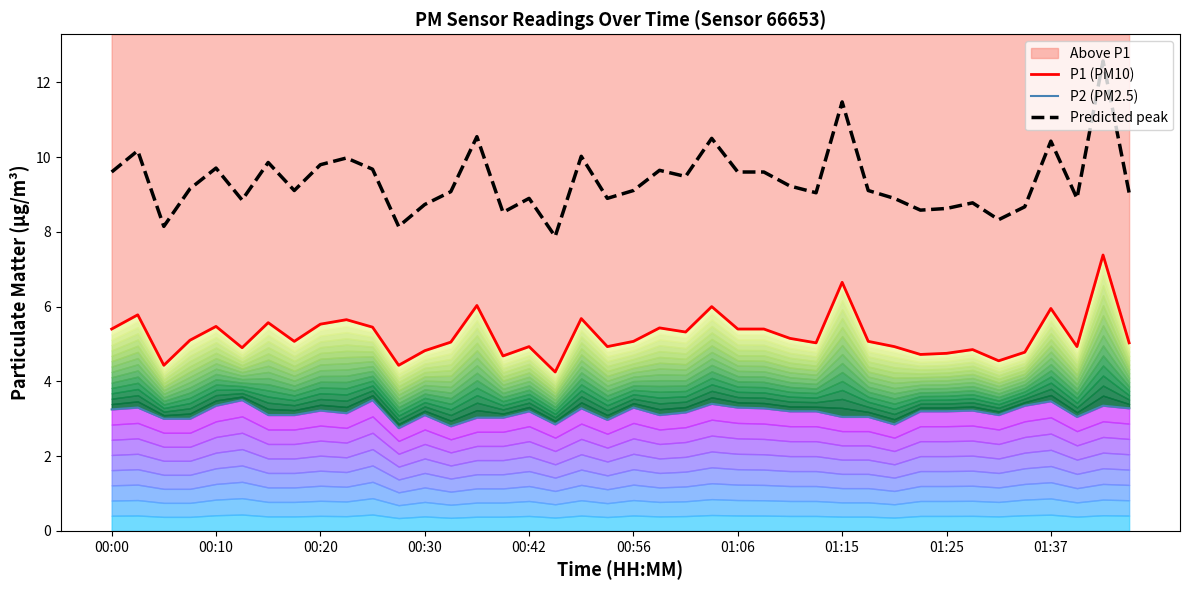

Rank the series by their maximum value, from lowest to highest.

P2 (PM2.5), P1 (PM10), Predicted peak